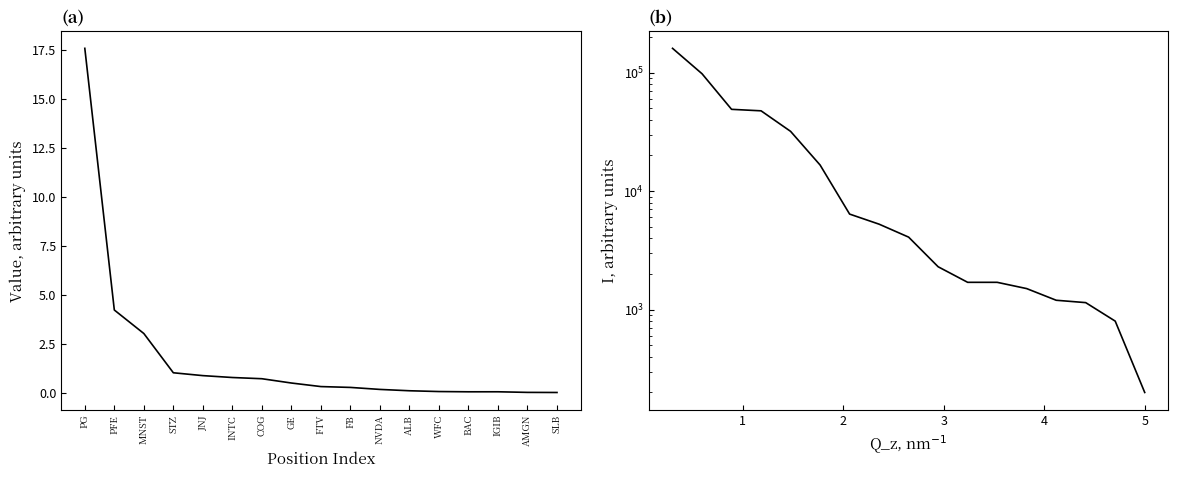

Between BAC and IGIB, which series saw the biggest shift?

Shares